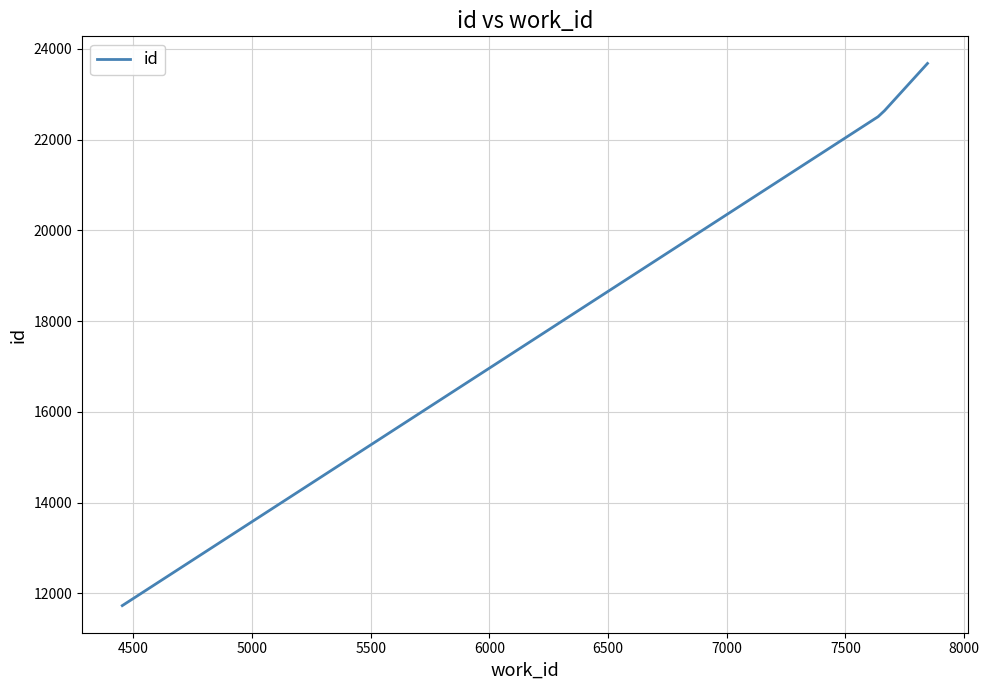

What is the difference between the maximum and minimum values?

11951